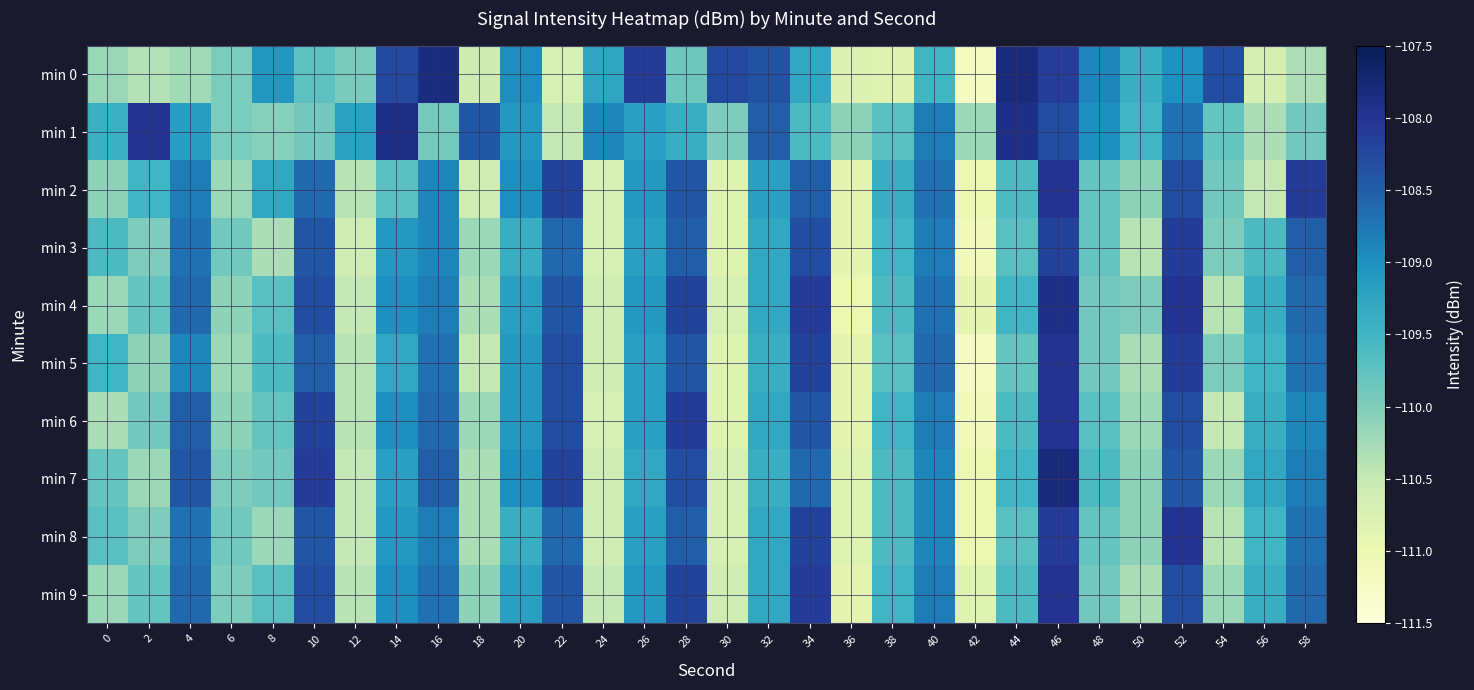

Rank the series at 10 from highest to lowest value.

min 7, min 6, min 4, min 9, min 3, min 8, min 5, min 2, min 0, min 1